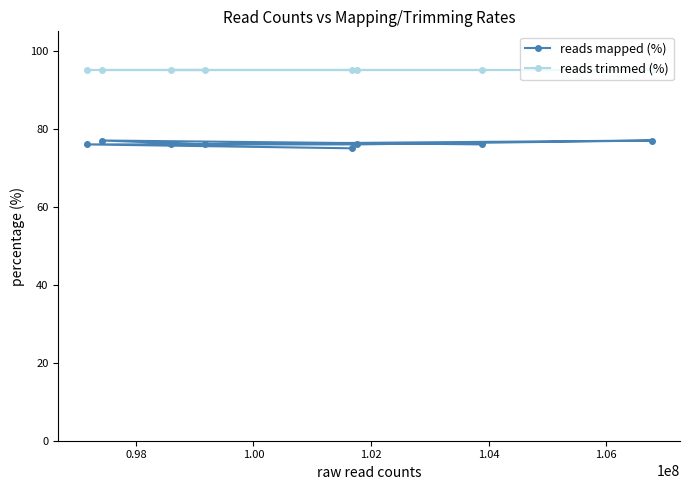

True or false: reads mapped (%) has more than 1 points higher than both neighbors.

True